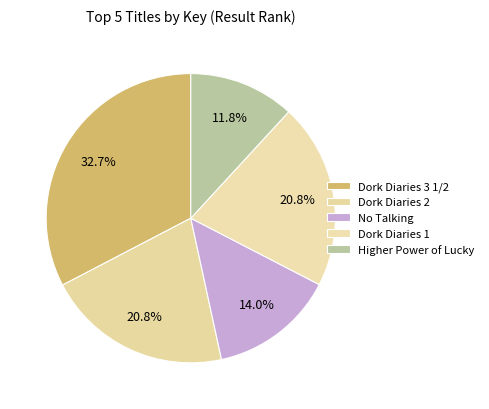

How many segments does this pie chart have?

5